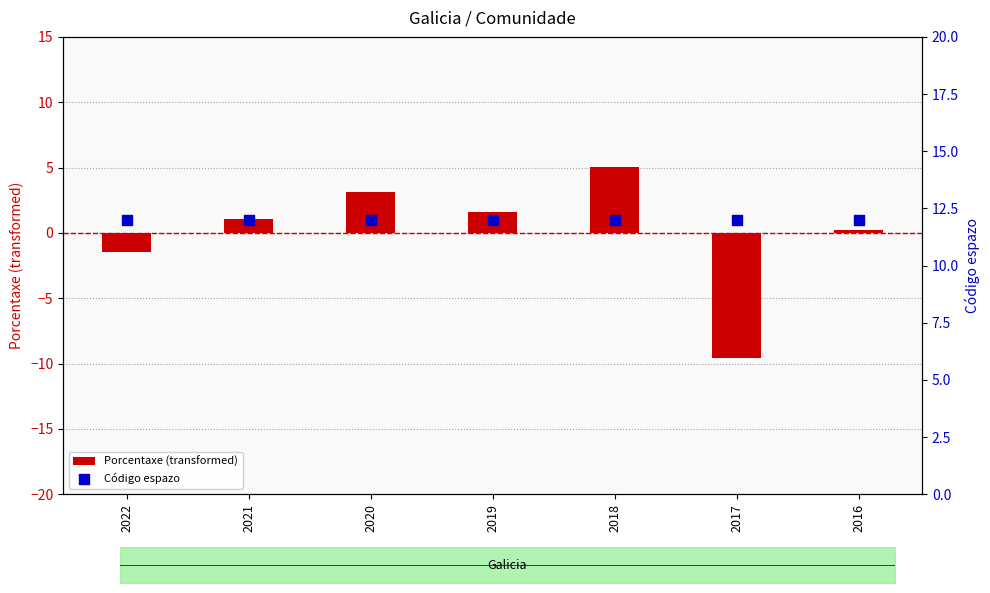

Which series has the largest total across all categories?

Código espazo